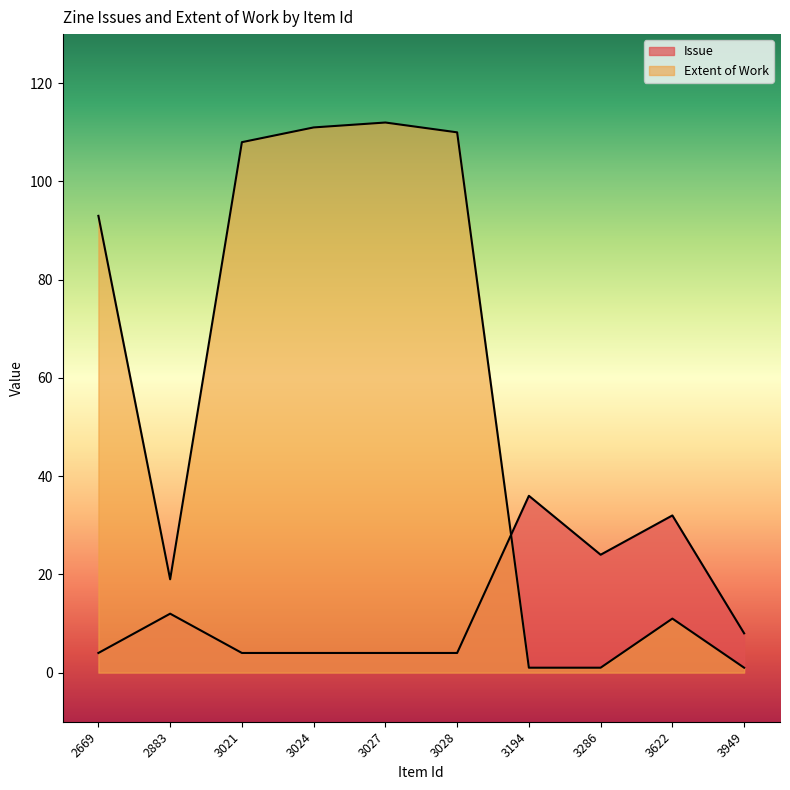

What is the sum of the Extent of Work values at 2883 and 3028?

129